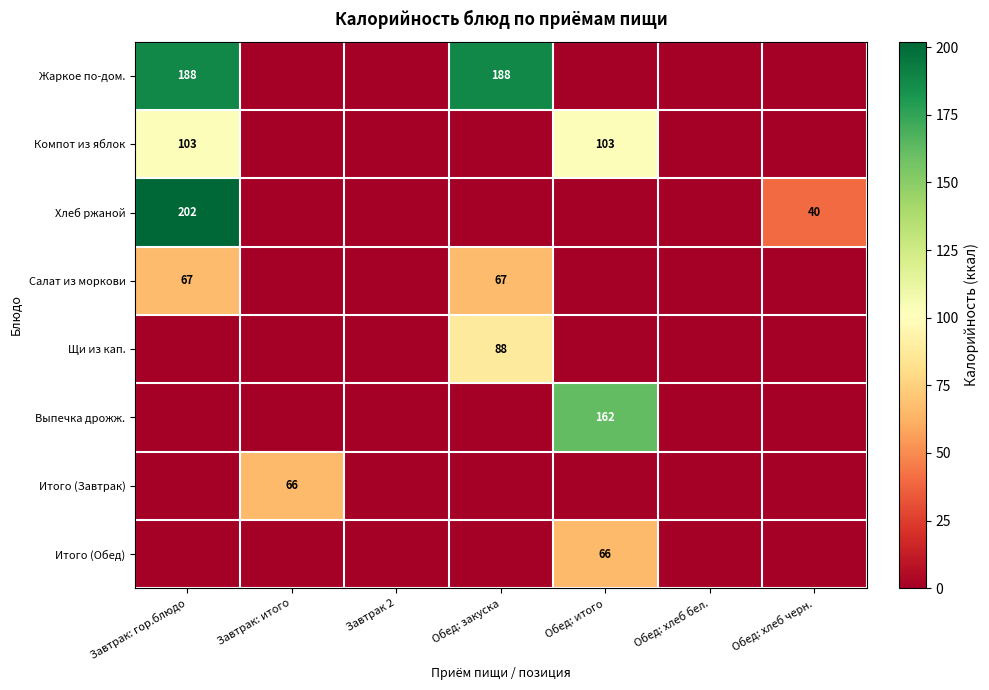

The value of Компот из яблок at Обед: хлеб бел. is 0. True or false?

True